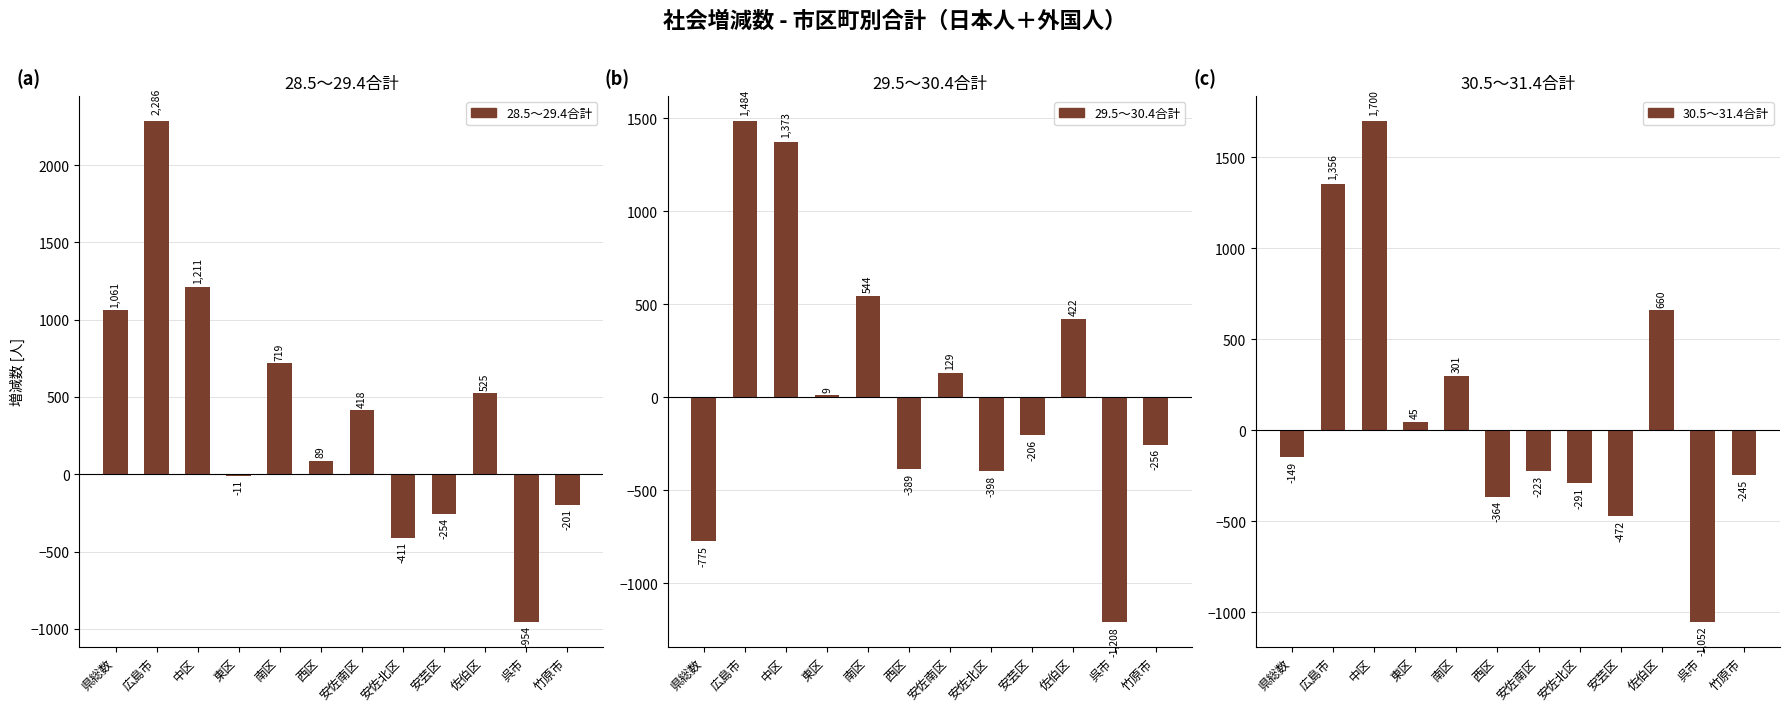

The value of 29.5～30.4合計 at 西区 is -180. True or false?

False